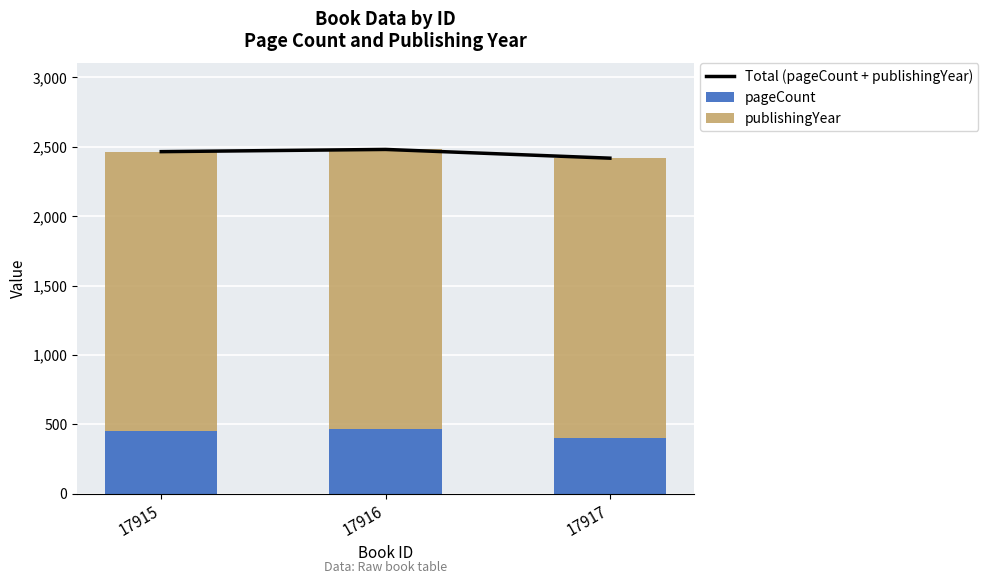

Is the value of Total (pageCount + publishingYear) at 17917 greater than the value of pageCount at 17915?

Yes